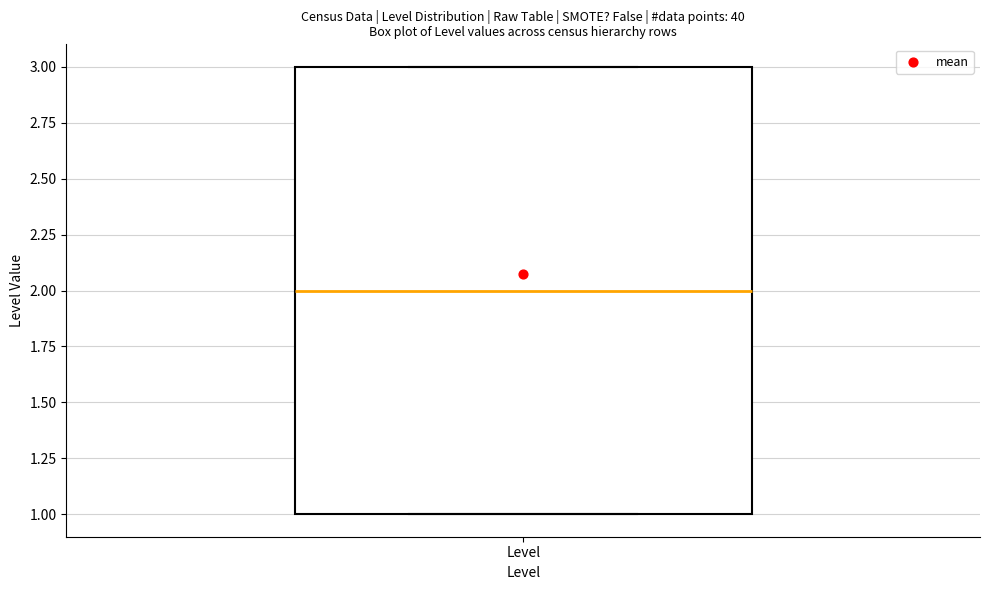

Where is the upper edge of the box for Level on the y-axis? The values are not printed on the chart, so give them approximately, as read against the axis.

3